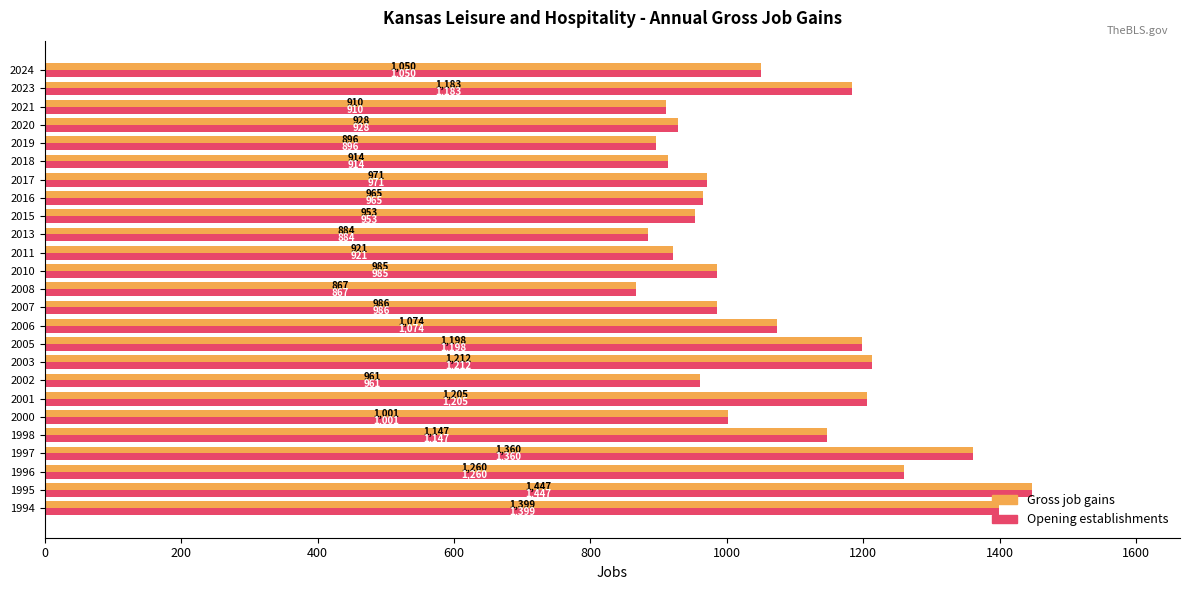

At which category is the sum across all series the highest?

1995